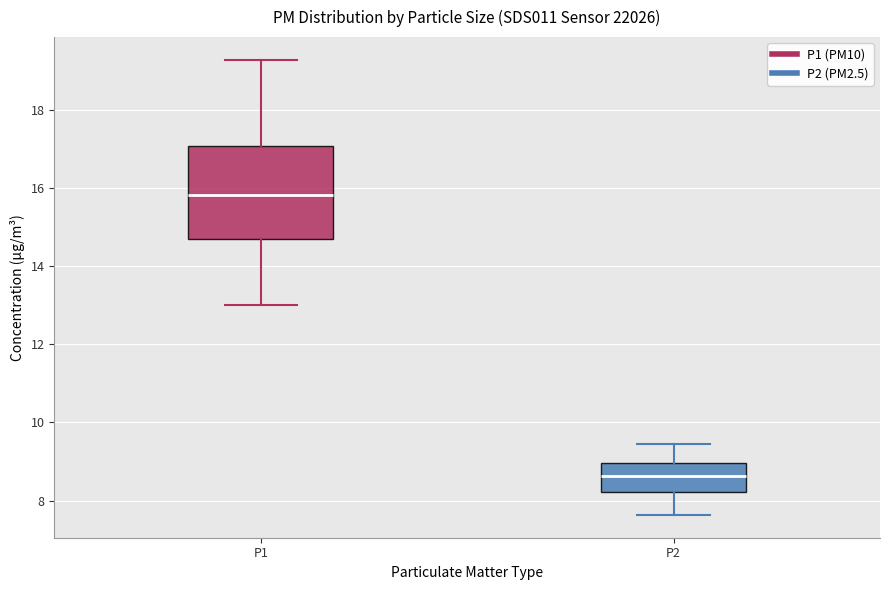

Which box's median line is the lowest?

P2